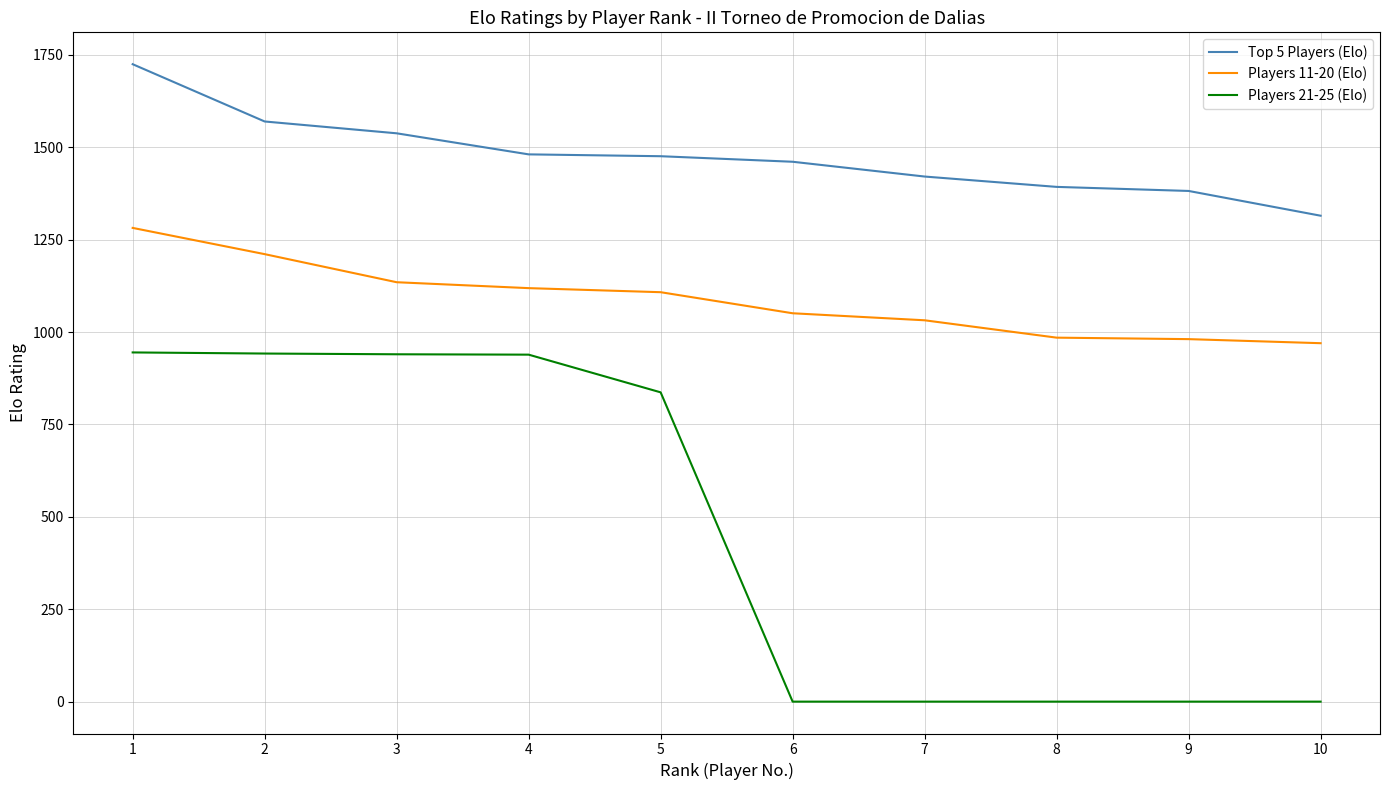

Rank the series at 8 from lowest to highest value.

Players 21-25 (Elo), Players 11-20 (Elo), Top 5 Players (Elo)